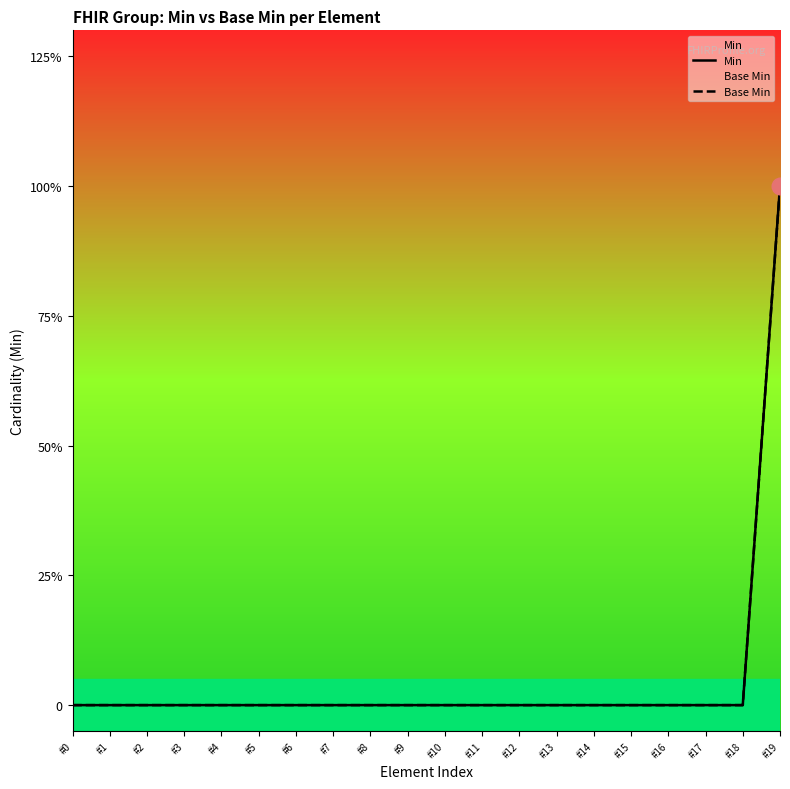

True or false: Min has a value of 0 at #11.

True